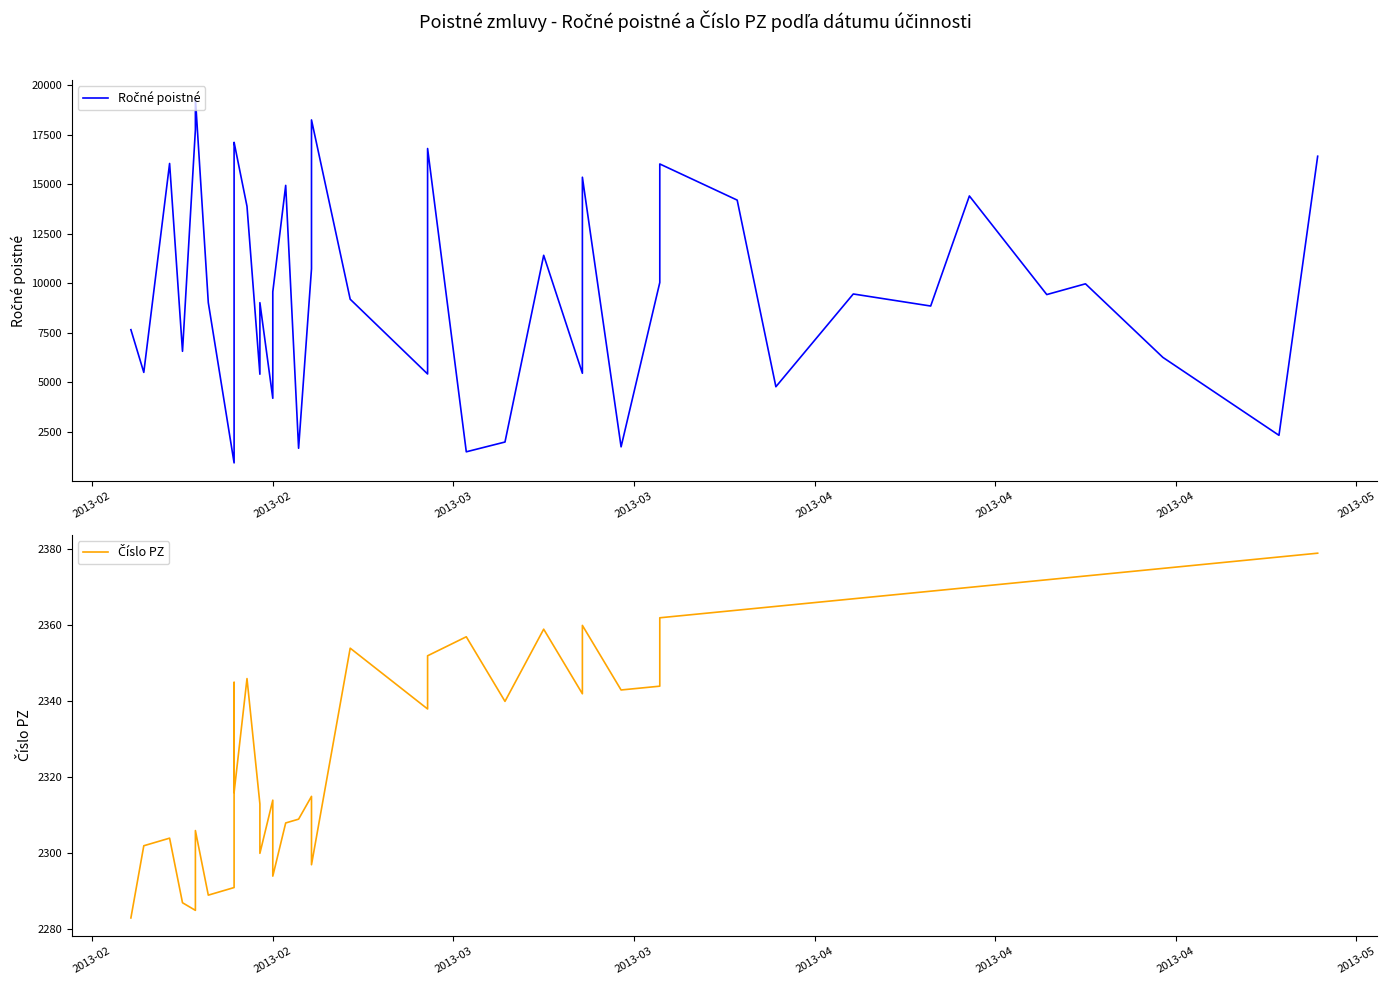

How many values in the Číslo PZ series are below 2343?

20